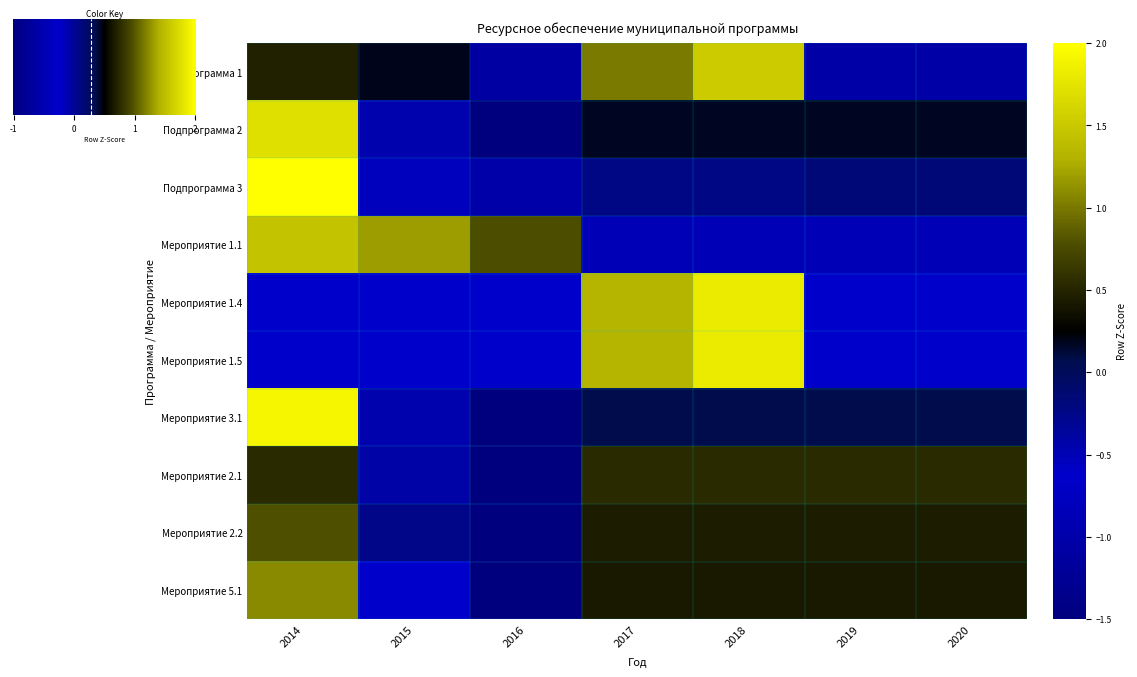

True or false: Подпрограмма 2 has a value of 3.0 at 2014.

False